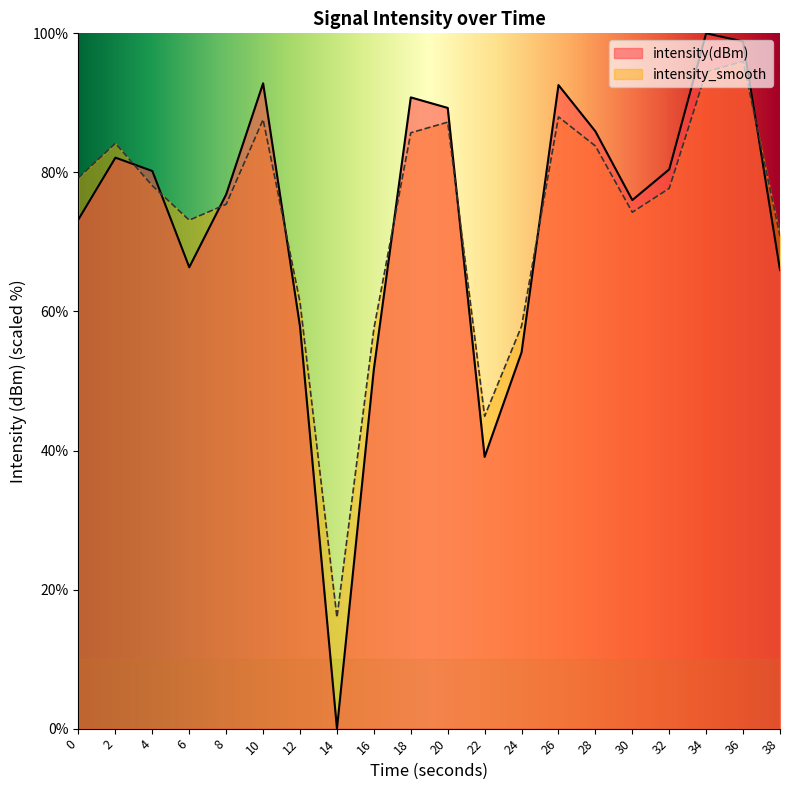

What is the total value across all series at 30?

150.3